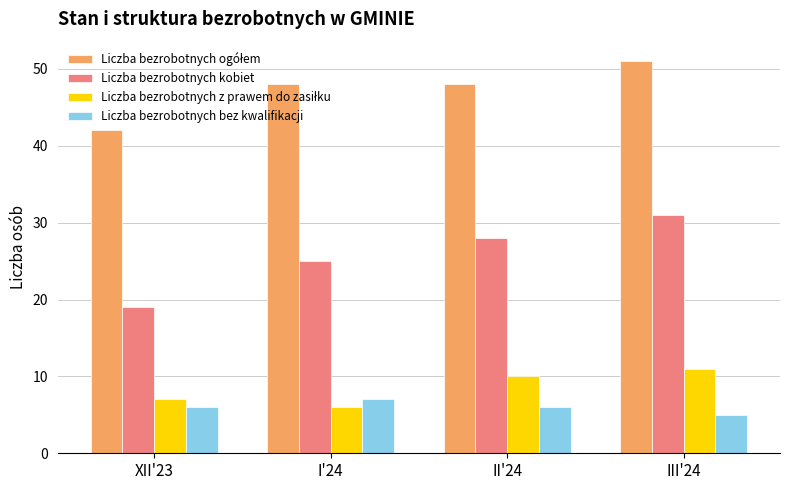

The Liczba bezrobotnych kobiet series shows 25 at I'24. True or false?

True